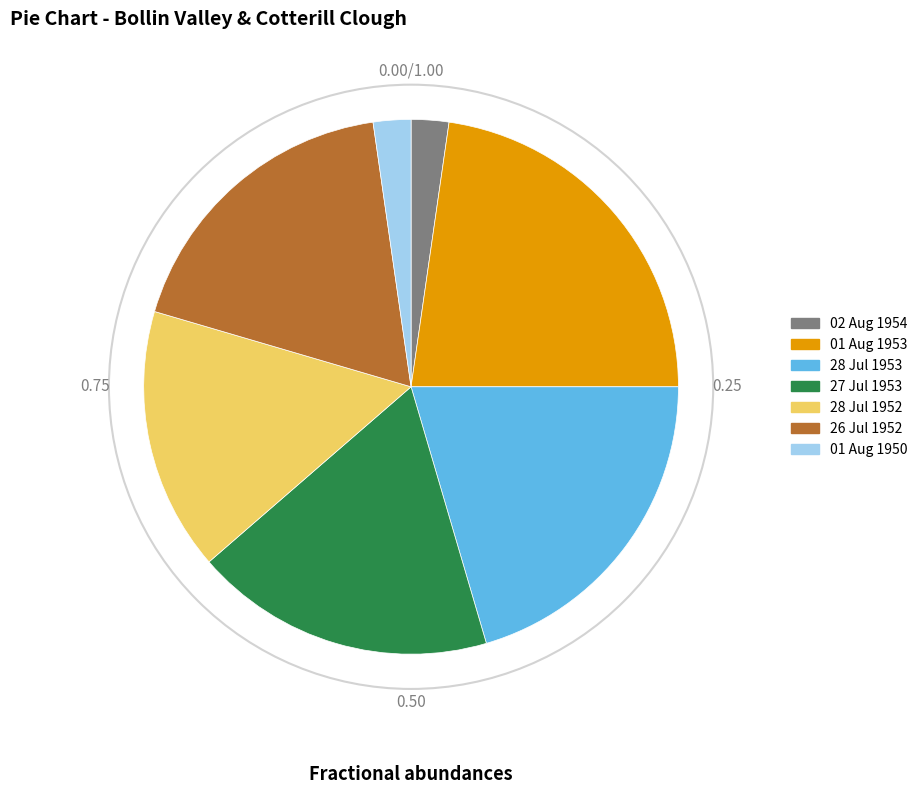

Count the number of slices in the pie.

7